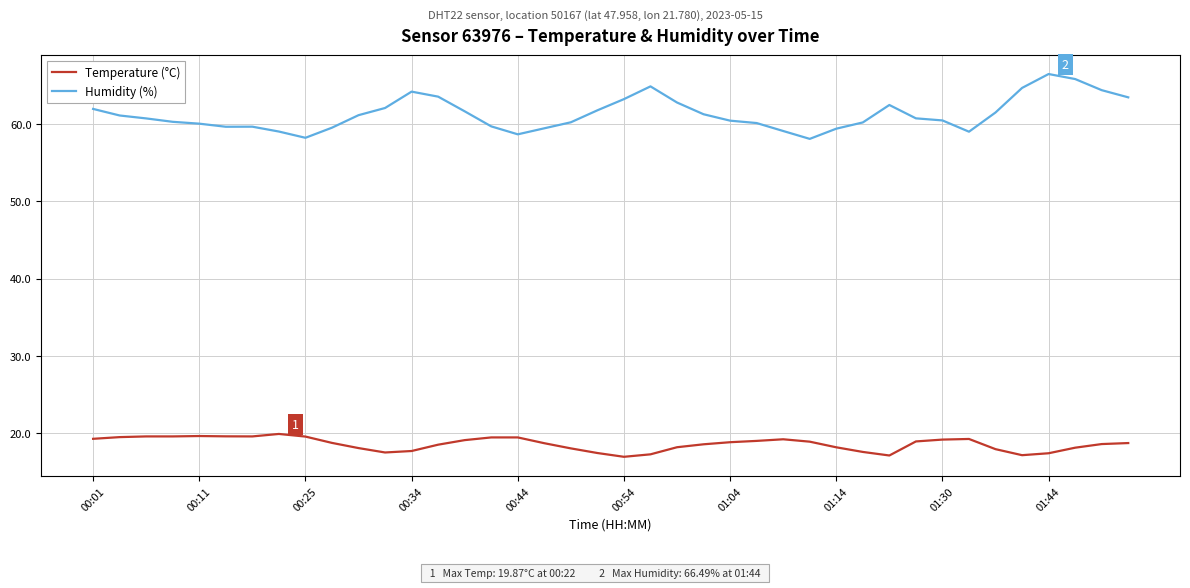

Which series has the widest spread of values?

Humidity (%)